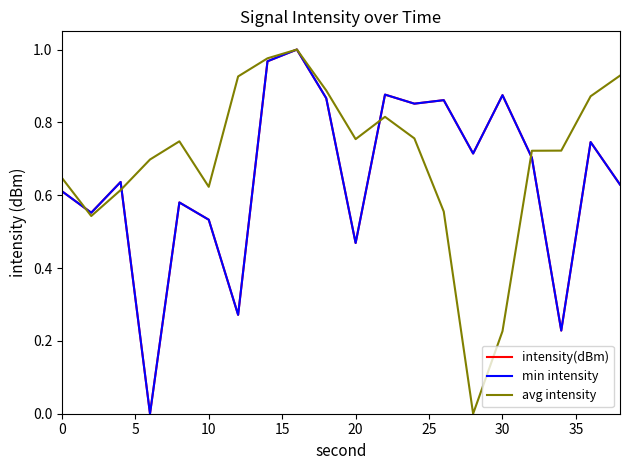

What is the value of the intensity(dBm) point at the 7th from the left?

0.3